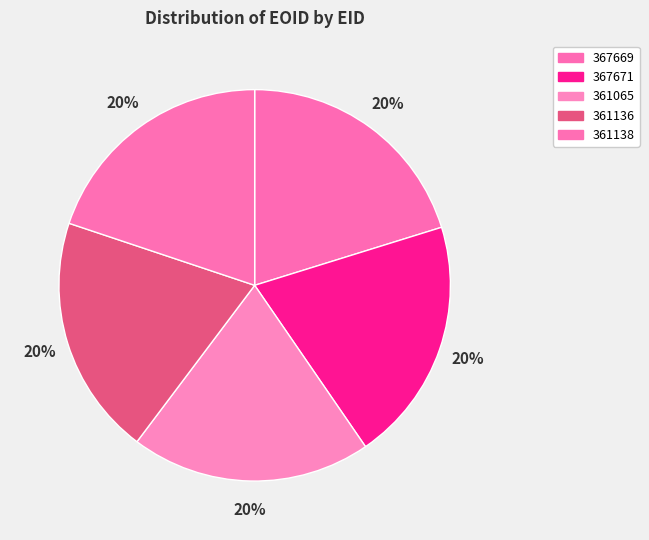

True or false: 367669 accounts for 8% of the total.

False